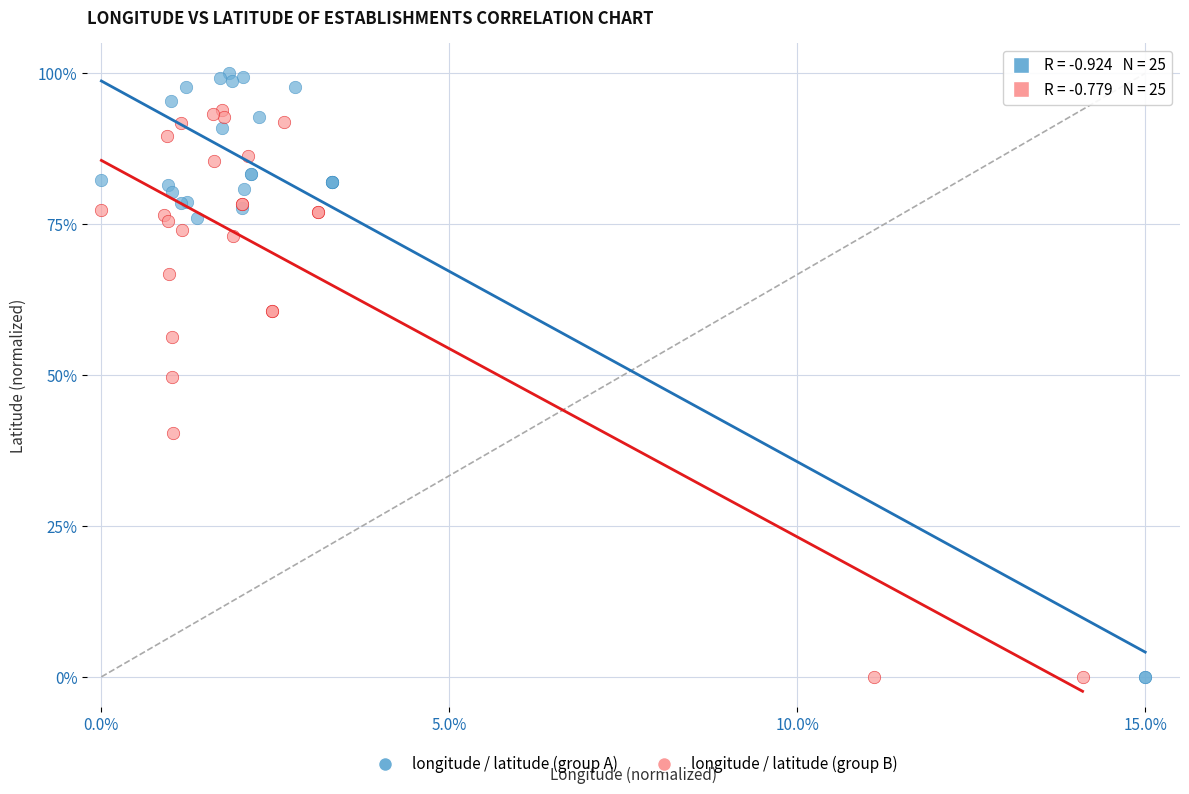

Which series reaches the maximum Y coordinate?

longitude / latitude (group A)